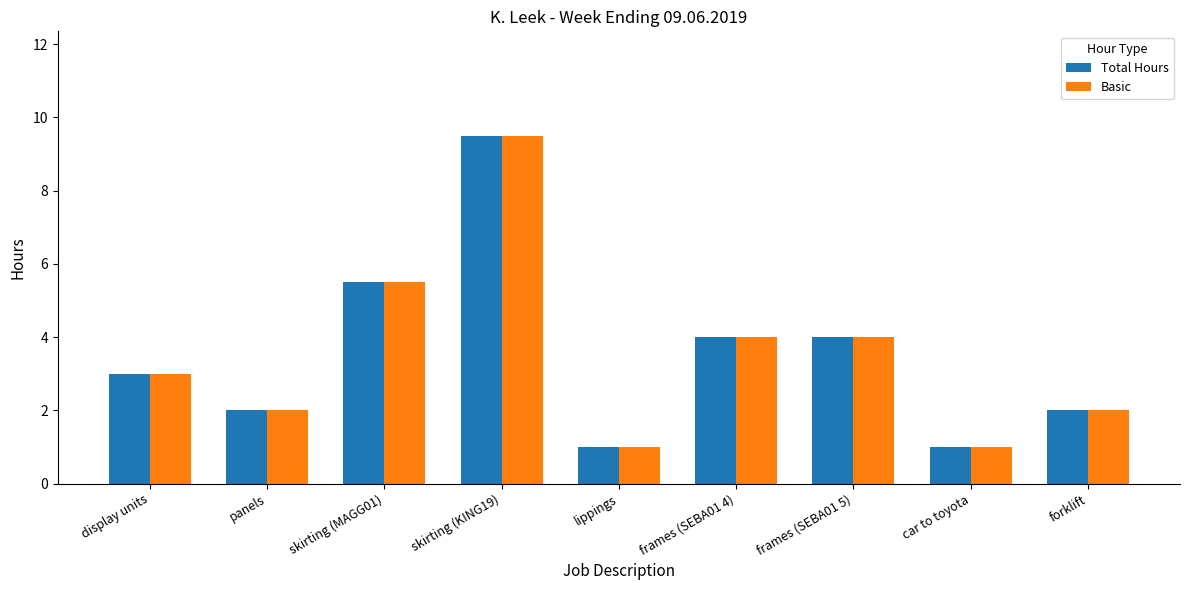

At which category is the sum across all series the highest?

skirting (KING19)